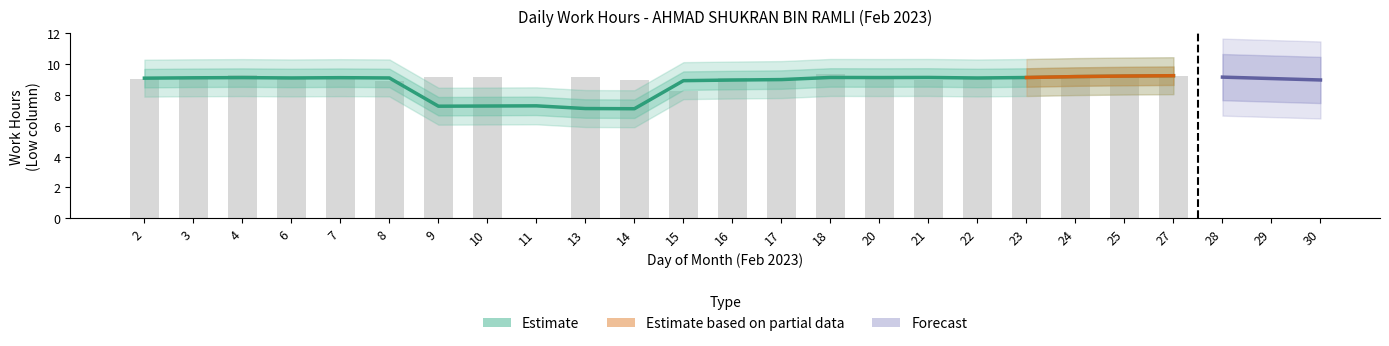

What is the value of the 11th bar from the left?

9.0